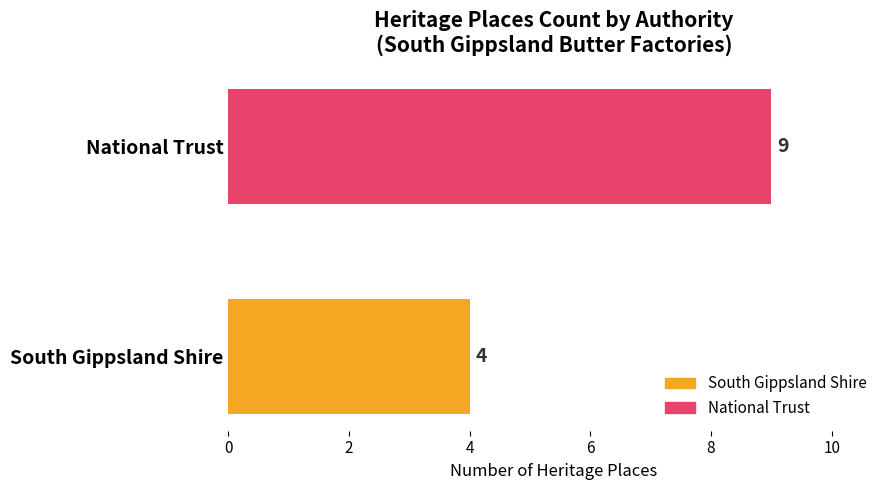

What is the sum of all values?

13